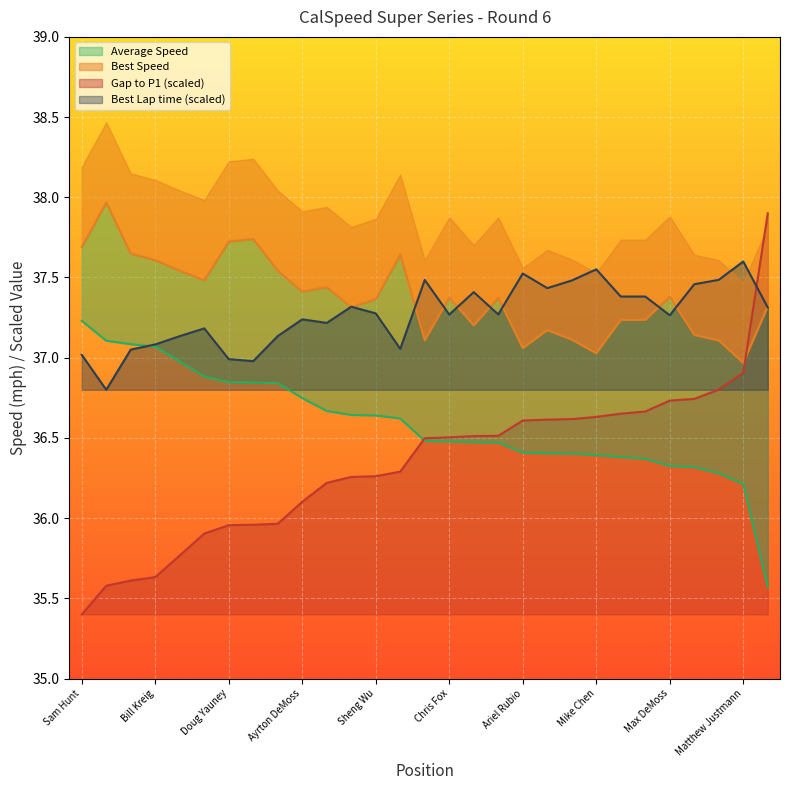

Count the number of data series in this chart.

4